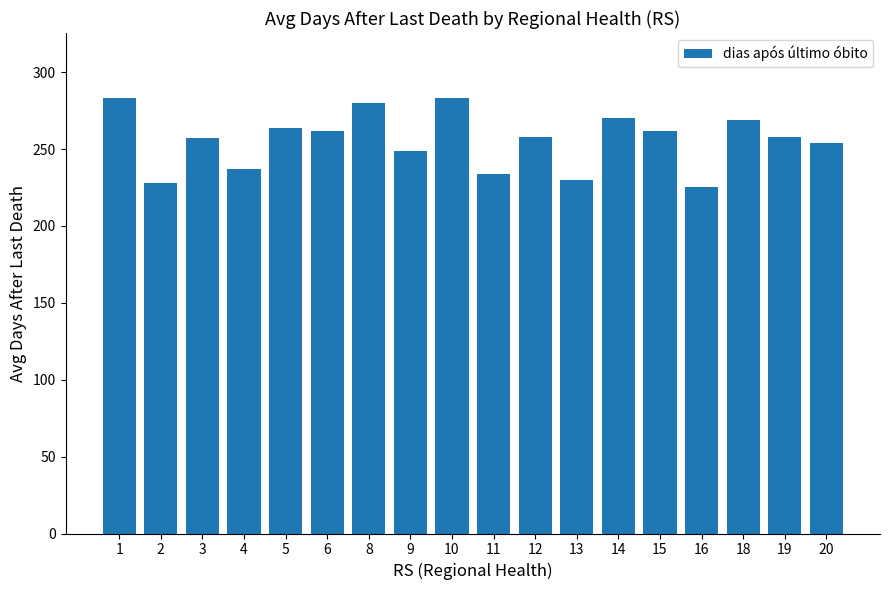

What is the value of the 12th bar from the left?

230